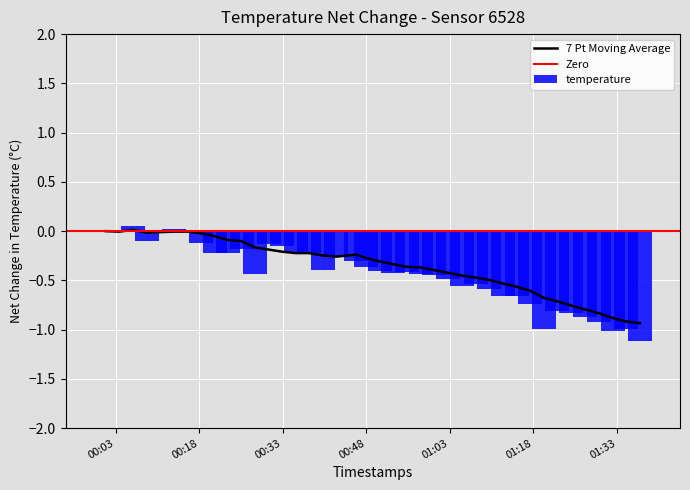

What is the sum of all temperature values?

-17.1